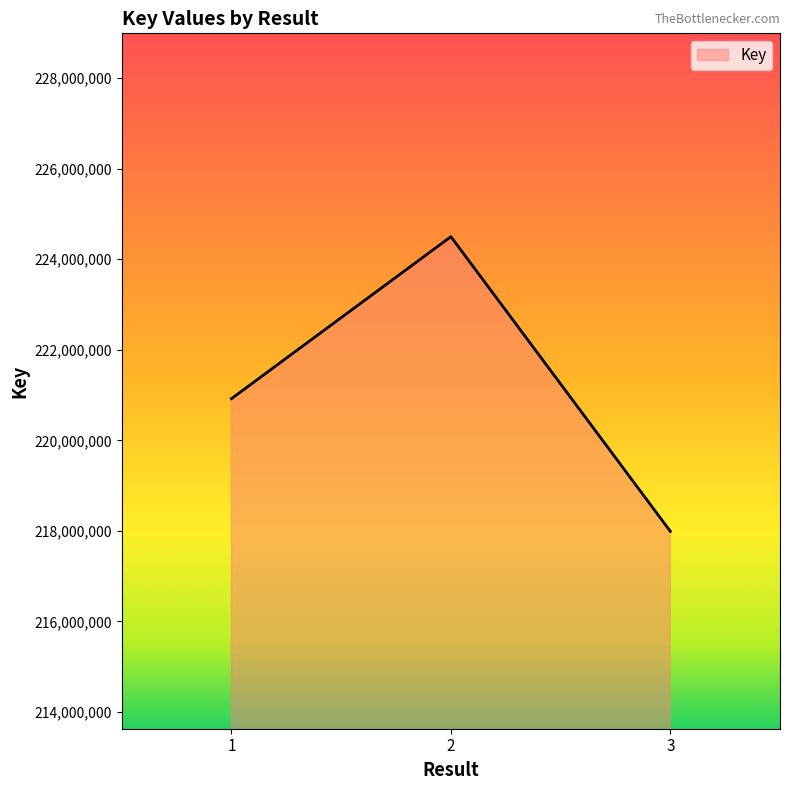

Is it true that the value at 3 is 217991366?

True